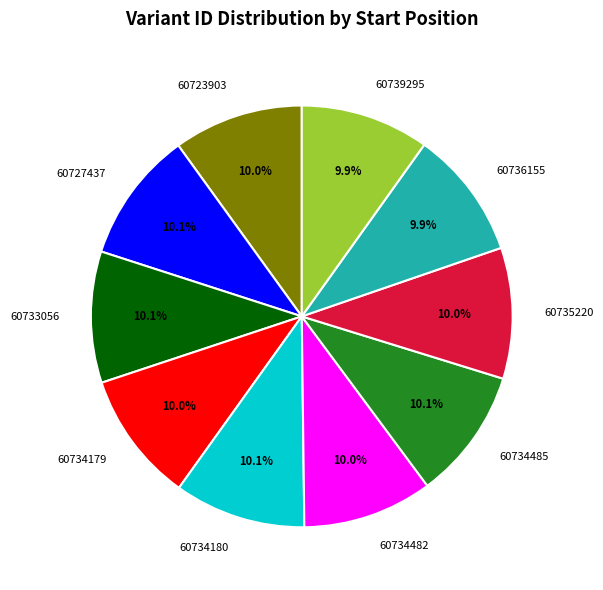

What is the total percentage of 60735220 and 60734482?

20.0%